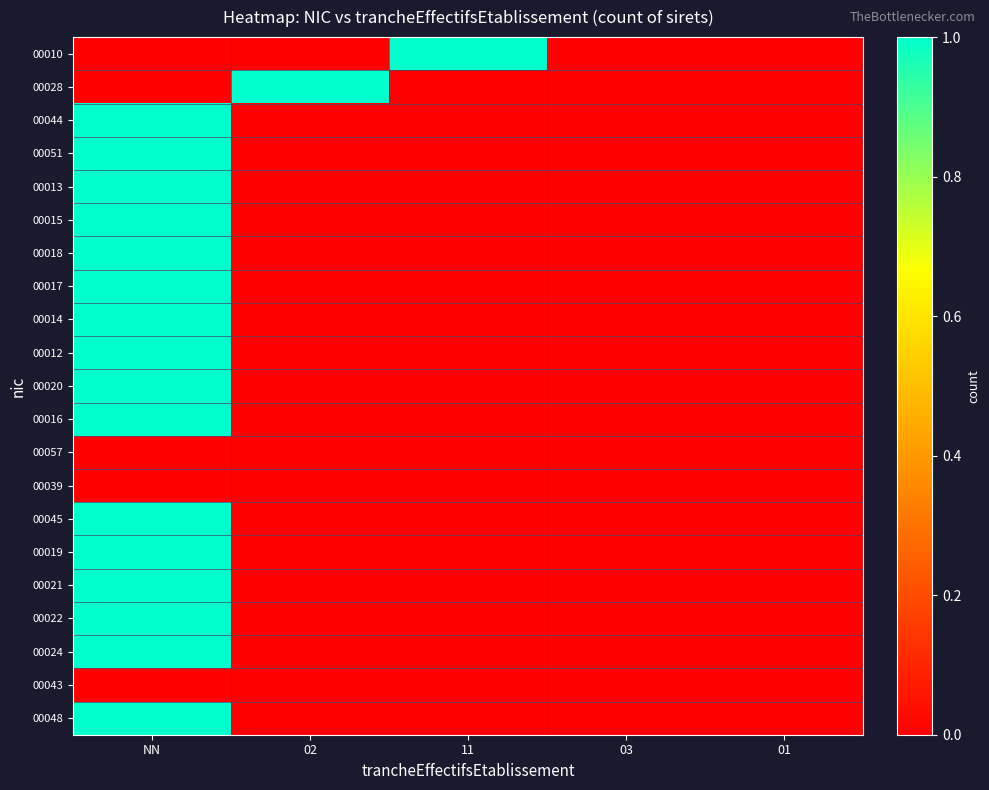

Reading right to left, transcribe all the data shown in this chart.

00010: 01=0	03=0	11=1	02=0	NN=0
00028: 01=0	03=0	11=0	02=1	NN=0
00044: 01=0	03=0	11=0	02=0	NN=1
00051: 01=0	03=0	11=0	02=0	NN=1
00013: 01=0	03=0	11=0	02=0	NN=1
00015: 01=0	03=0	11=0	02=0	NN=1
00018: 01=0	03=0	11=0	02=0	NN=1
00017: 01=0	03=0	11=0	02=0	NN=1
00014: 01=0	03=0	11=0	02=0	NN=1
00012: 01=0	03=0	11=0	02=0	NN=1
00020: 01=0	03=0	11=0	02=0	NN=1
00016: 01=0	03=0	11=0	02=0	NN=1
00057: 01=0	03=0	11=0	02=0	NN=0
00039: 01=0	03=0	11=0	02=0	NN=0
00045: 01=0	03=0	11=0	02=0	NN=1
00019: 01=0	03=0	11=0	02=0	NN=1
00021: 01=0	03=0	11=0	02=0	NN=1
00022: 01=0	03=0	11=0	02=0	NN=1
00024: 01=0	03=0	11=0	02=0	NN=1
00043: 01=0	03=0	11=0	02=0	NN=0
00048: 01=0	03=0	11=0	02=0	NN=1